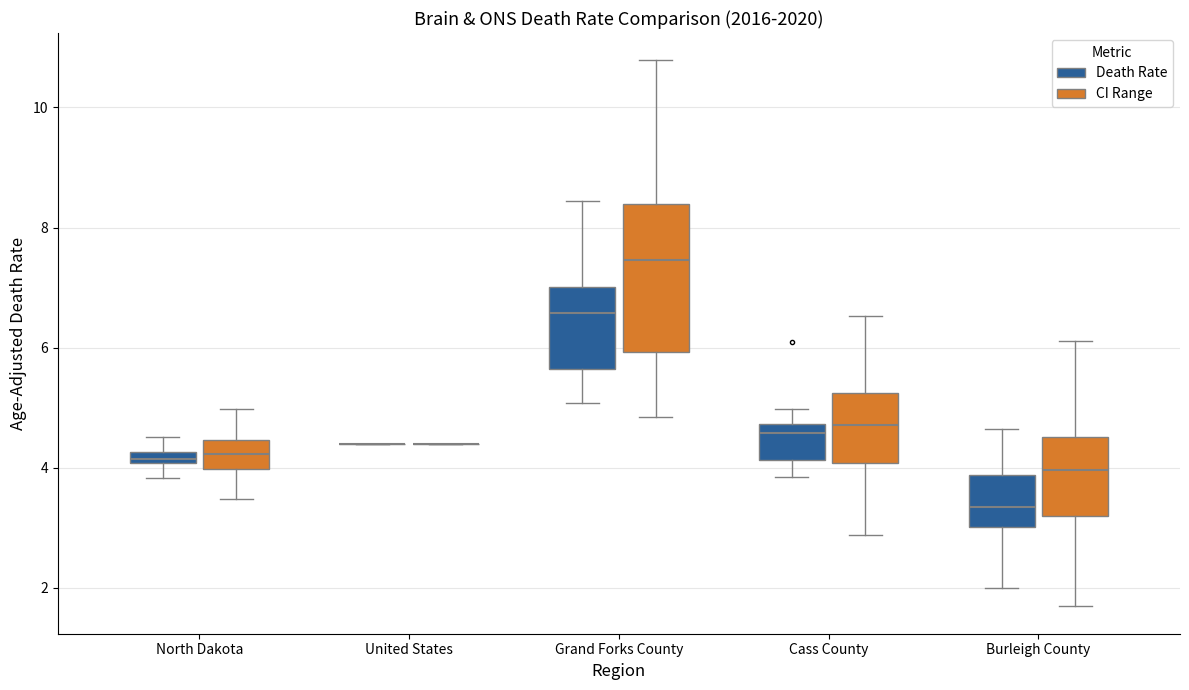

Comparing the boxes themselves (not the whiskers), which one is the tallest?

Grand Forks County (CI Range)